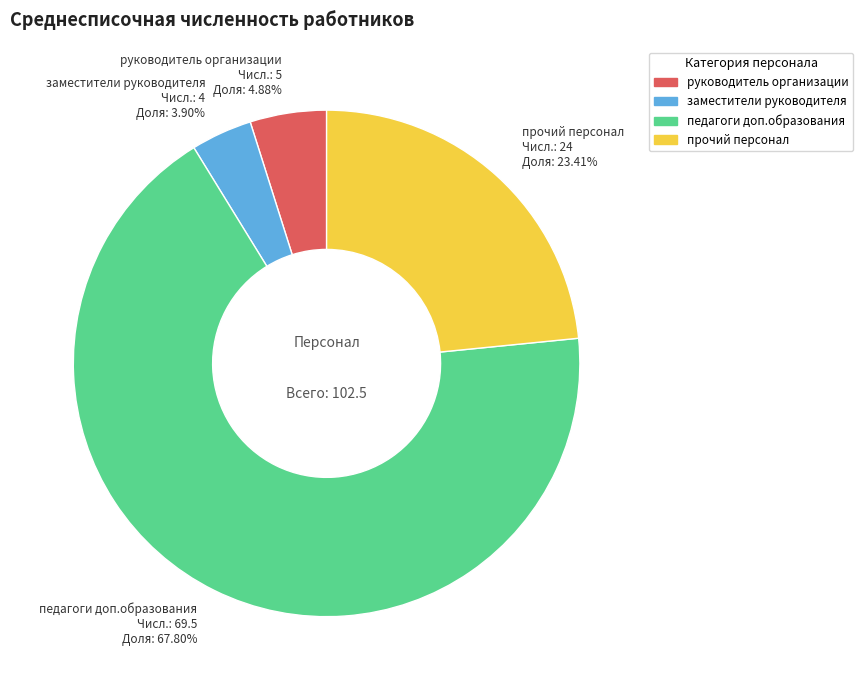

Which slice is the largest?

педагоги доп.образования